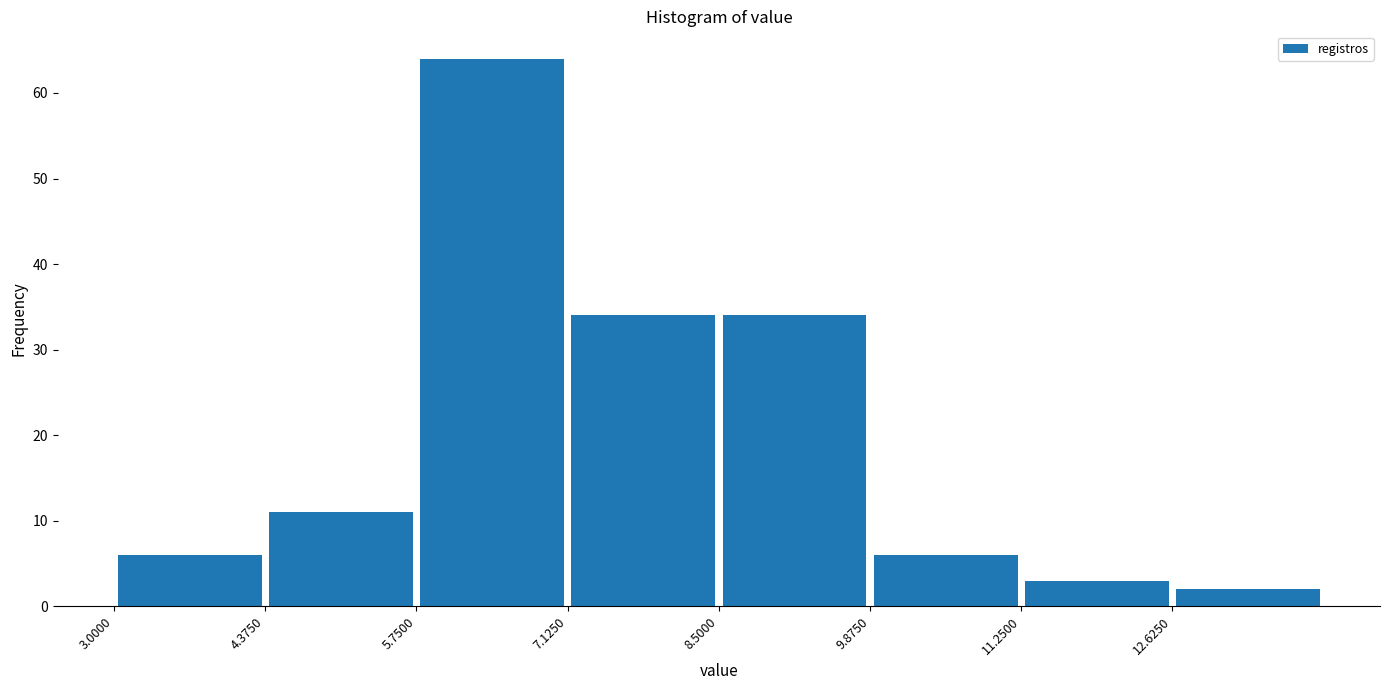

What is the height of the bar covering 7.2 to 8.6 on the x-axis? Neither the bar edges nor the heights are printed on the chart, so give them approximately, as read against the axes.

34